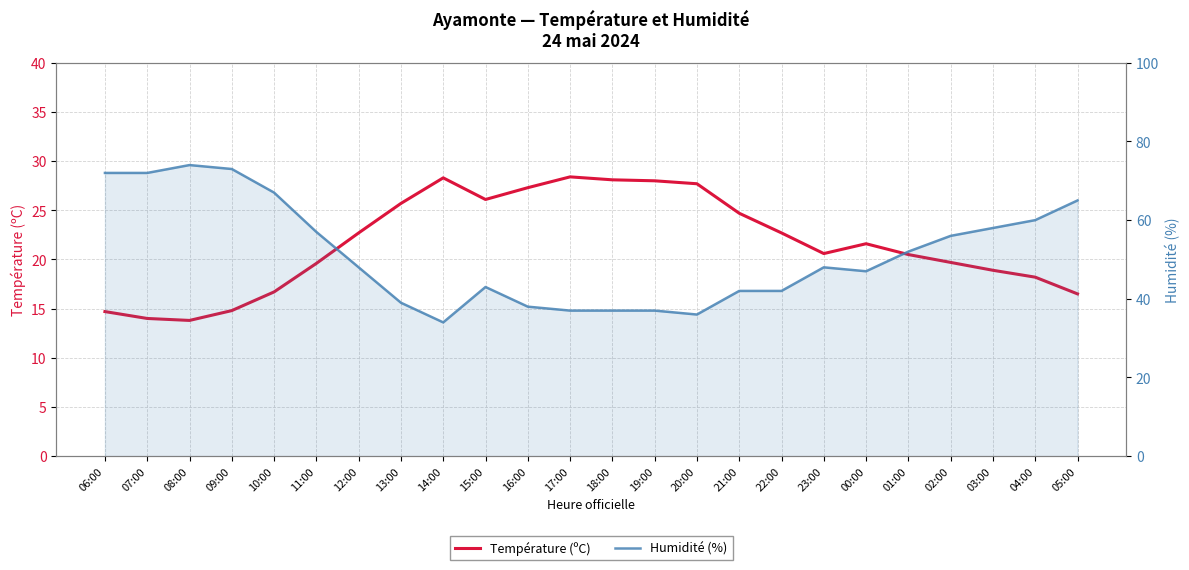

Rank the series at 05:00 from highest to lowest value.

Humidité (%), Température (ºC)